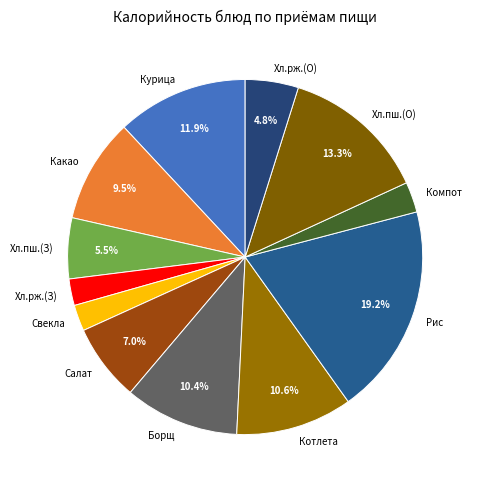

How many segments does this pie chart have?

12